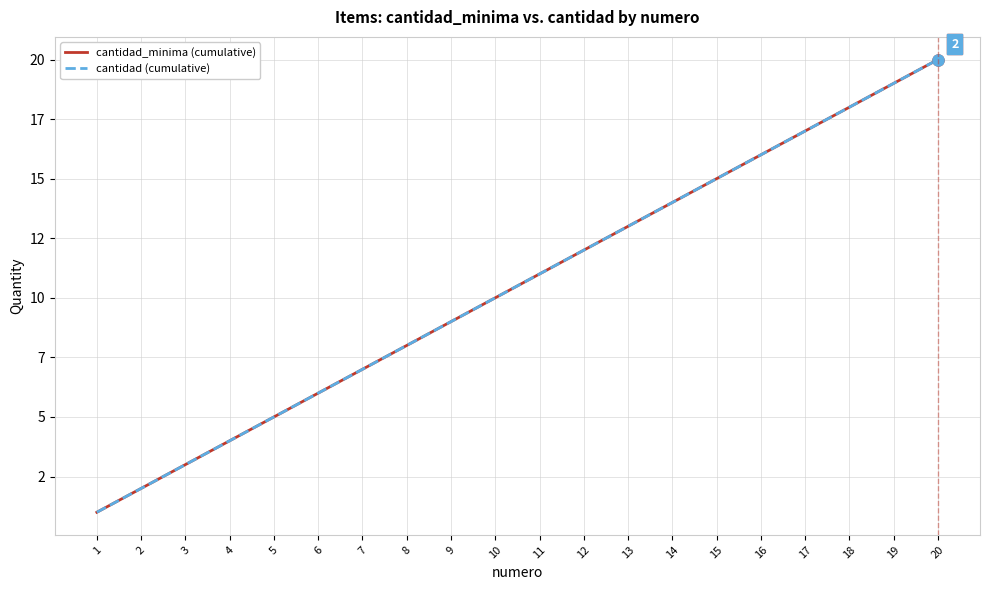

At which label does cantidad (cumulative) first exceed 11?

12